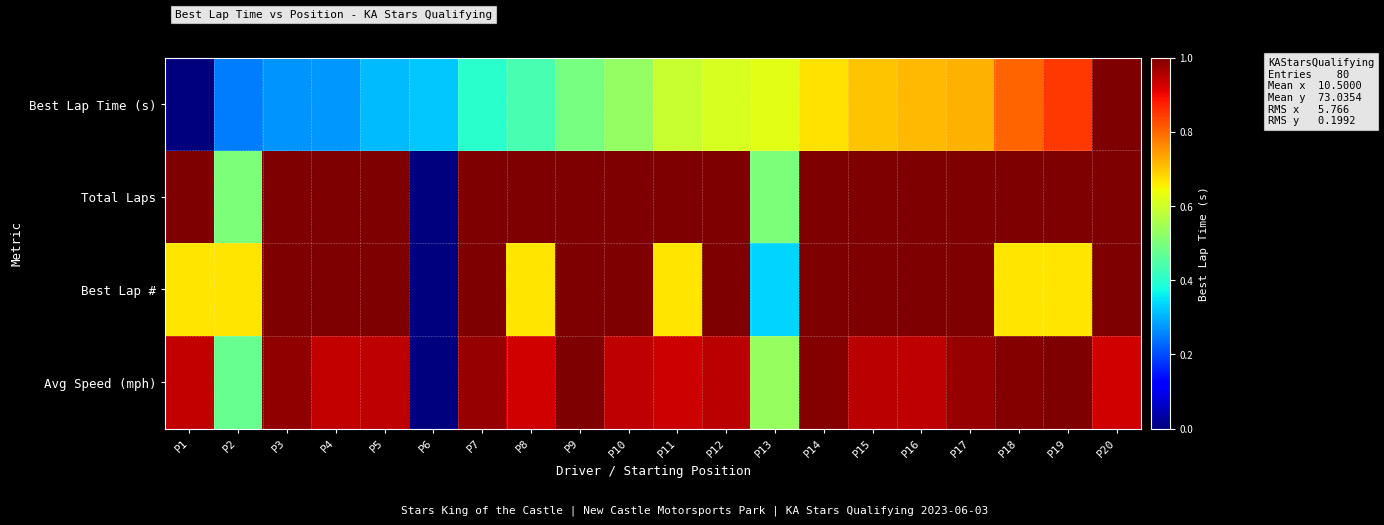

What is the spread (max minus min) of values at P14?

0.3